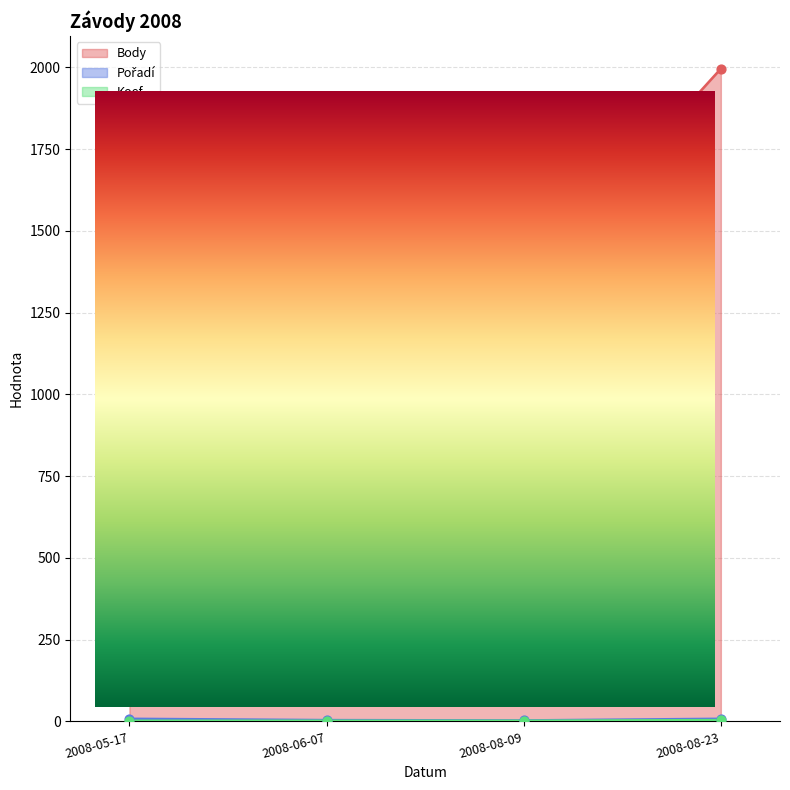

Which series reaches the maximum Y coordinate?

Body